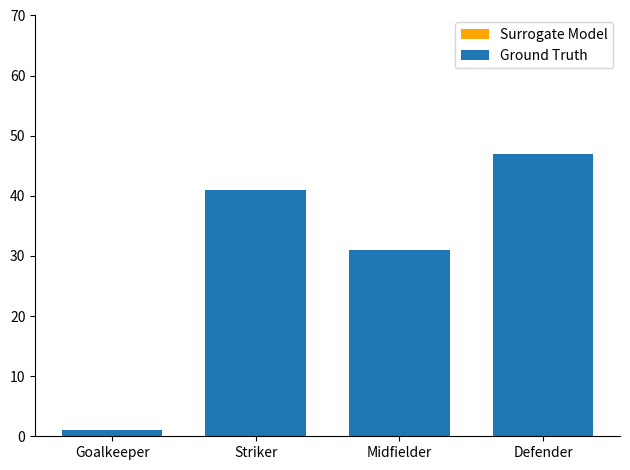

Which series has the largest total across all categories?

Surrogate Model